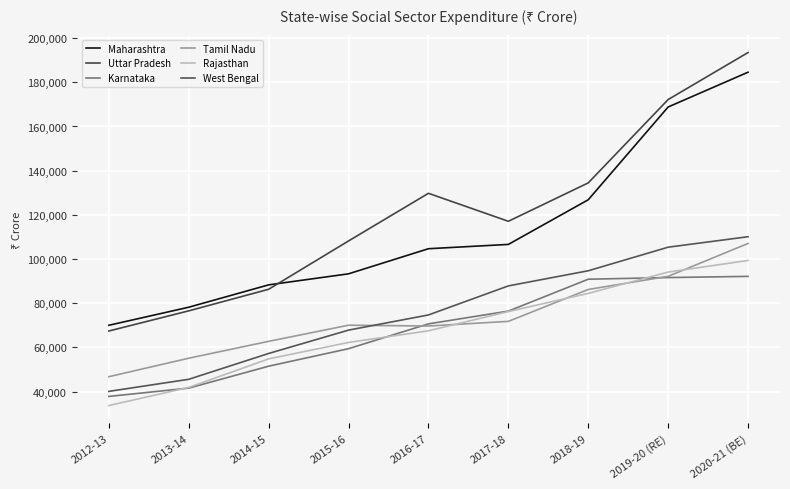

Reading right to left, list all the values displayed in this chart.

Maharashtra: 2020-21 (BE)=184567	2019-20 (RE)=168826	2018-19=126835	2017-18=106624	2016-17=104677	2015-16=93316	2014-15=88321	2013-14=78197	2012-13=70028
Uttar Pradesh: 2020-21 (BE)=193467	2019-20 (RE)=172192	2018-19=134473	2017-18=117089	2016-17=129756	2015-16=108196	2014-15=86322	2013-14=76555	2012-13=67436
Karnataka: 2020-21 (BE)=92158	2019-20 (RE)=91626	2018-19=90875	2017-18=76437	2016-17=70665	2015-16=59433	2014-15=51509	2013-14=41588	2012-13=37829
Tamil Nadu: 2020-21 (BE)=107054	2019-20 (RE)=92186	2018-19=86229	2017-18=71793	2016-17=69689	2015-16=70058	2014-15=62758	2013-14=55118	2012-13=46753
Rajasthan: 2020-21 (BE)=99366	2019-20 (RE)=94110	2018-19=84468	2017-18=76233	2016-17=67522	2015-16=62258	2014-15=54816	2013-14=41899	2012-13=33698
West Bengal: 2020-21 (BE)=110105	2019-20 (RE)=105366	2018-19=94698	2017-18=87845	2016-17=74698	2015-16=67837	2014-15=57264	2013-14=45582	2012-13=40104